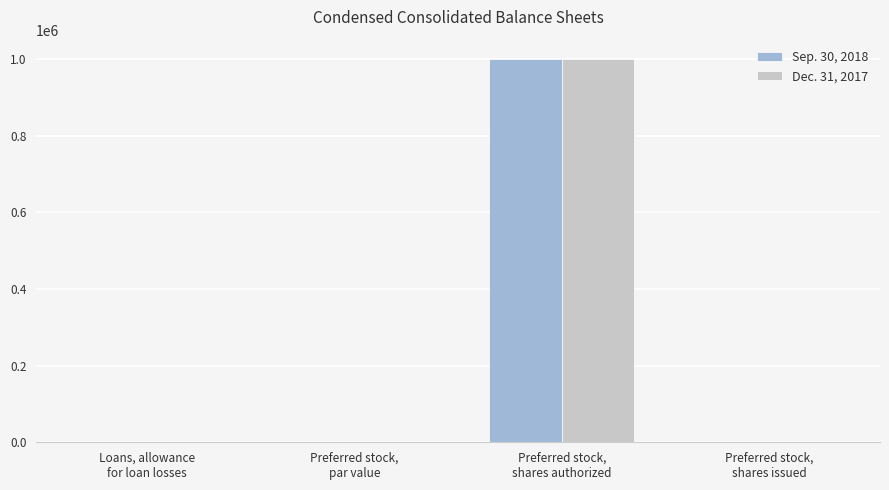

What is the maximum value shown in the chart?

1000000.0